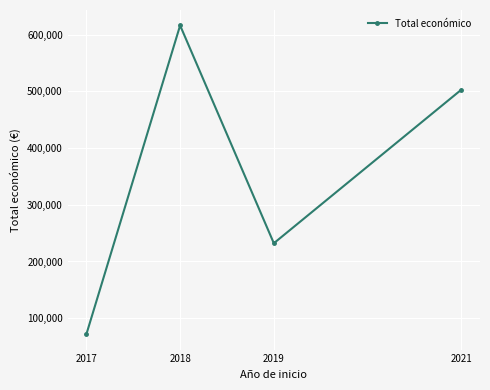

List the labels in order of value, smallest first.

2017, 2019, 2021, 2018